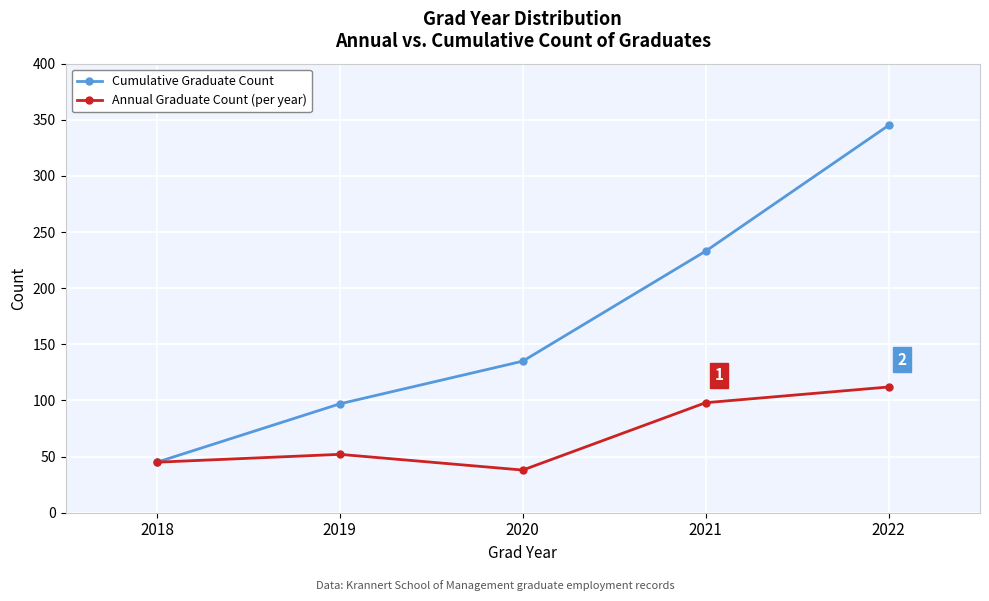

What is the approximate value of Cumulative Graduate Count at 2022?

345